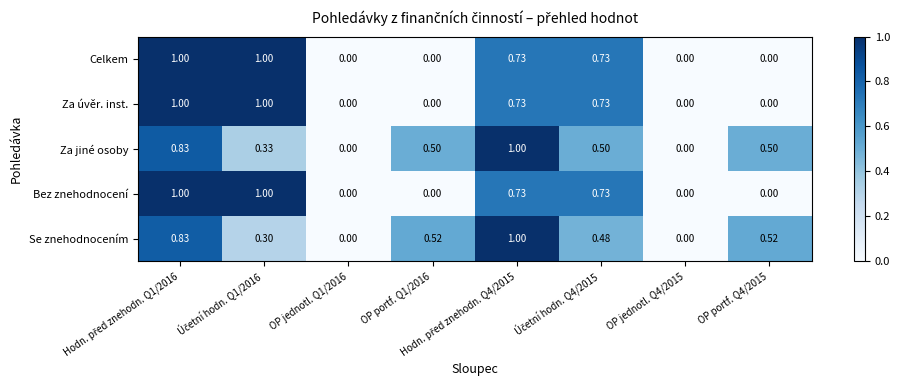

Which series has the largest total across all categories?

Za jiné osoby